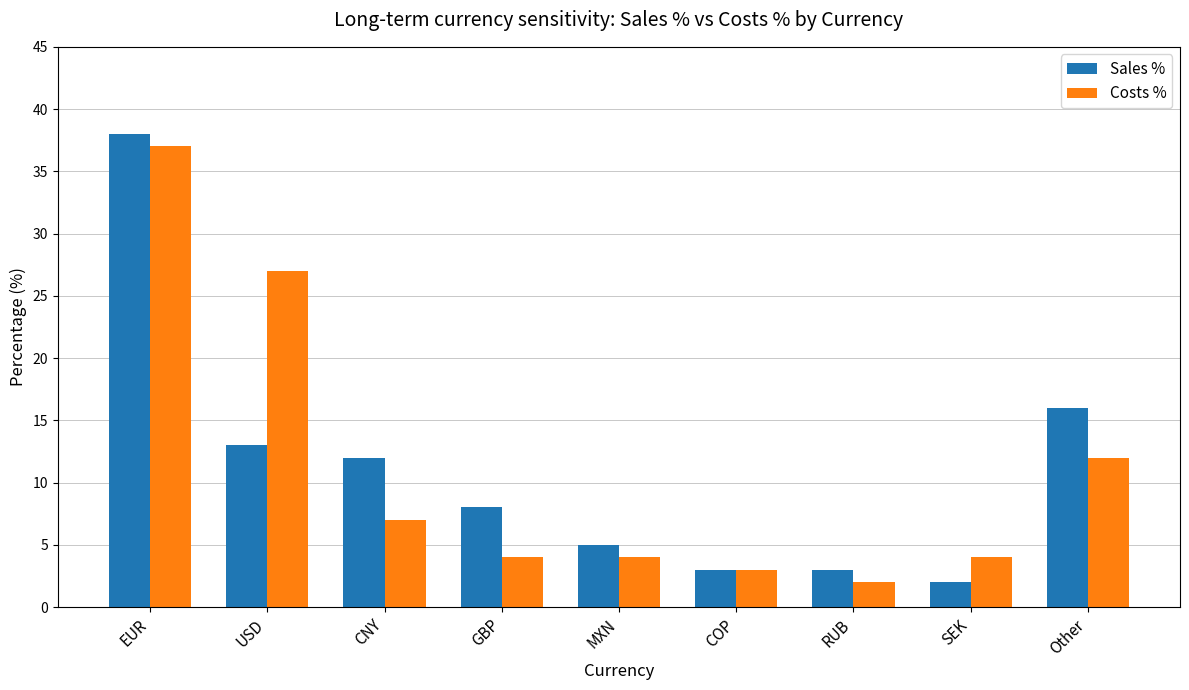

Is it true that Costs % equals 3 at COP?

True